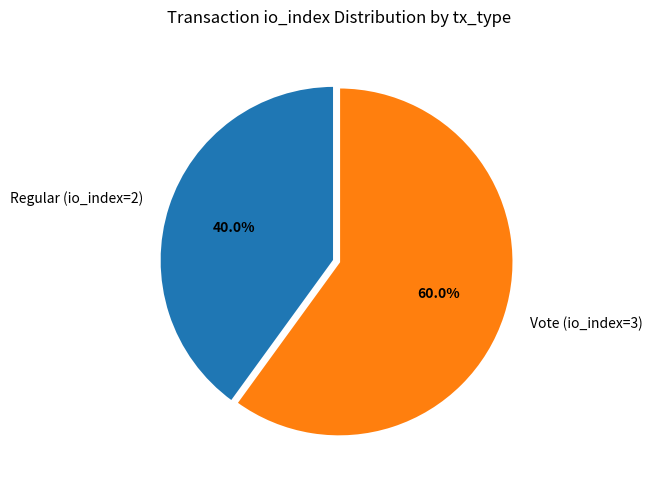

Approximately how many times larger is the value at Vote (io_index=3) compared to Regular (io_index=2)?

1.5